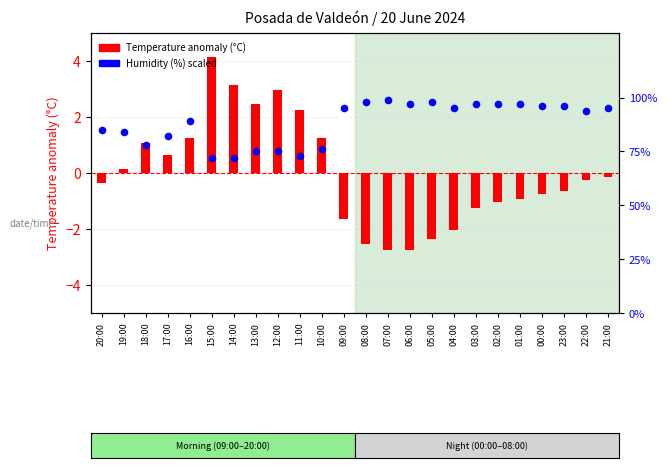

Which series reaches the maximum Y coordinate?

Temperature (C)